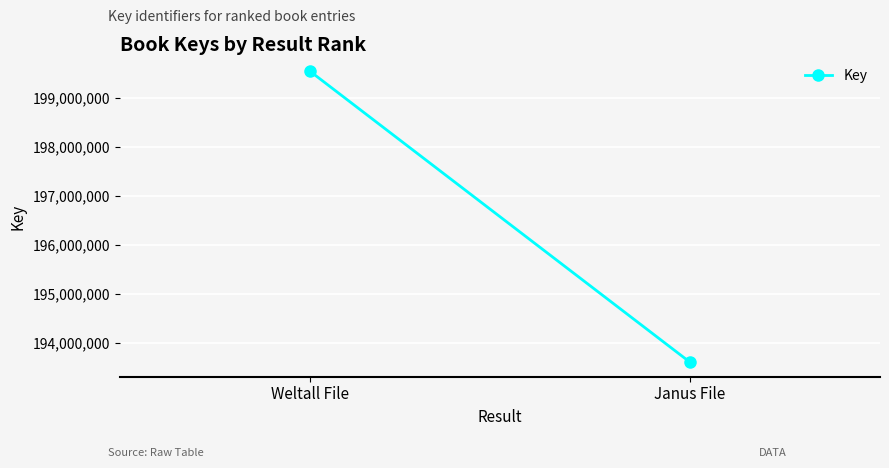

What is the value of the 1st point from the left?

199547433